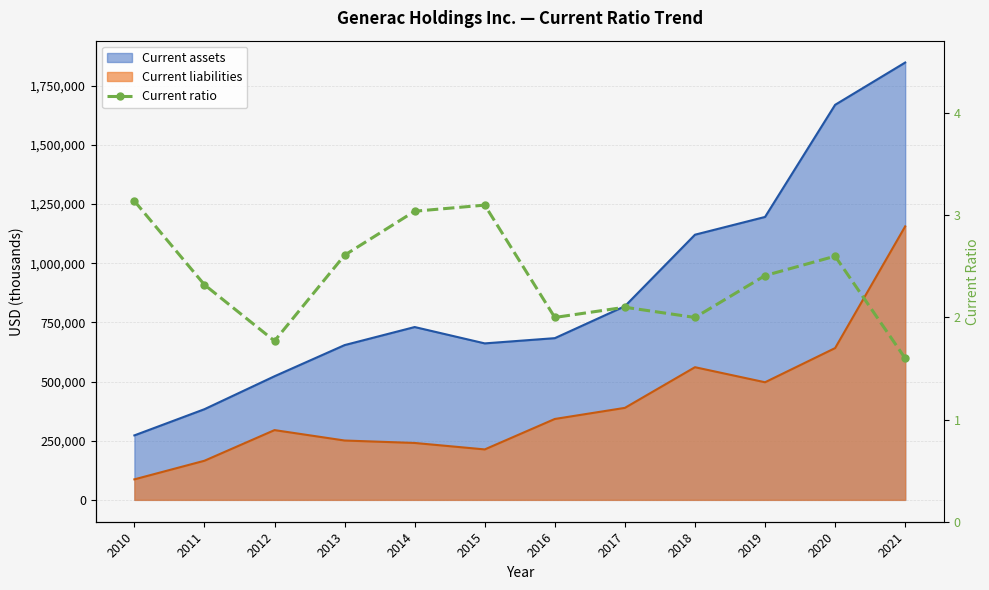

What is the smallest value displayed?

1.6